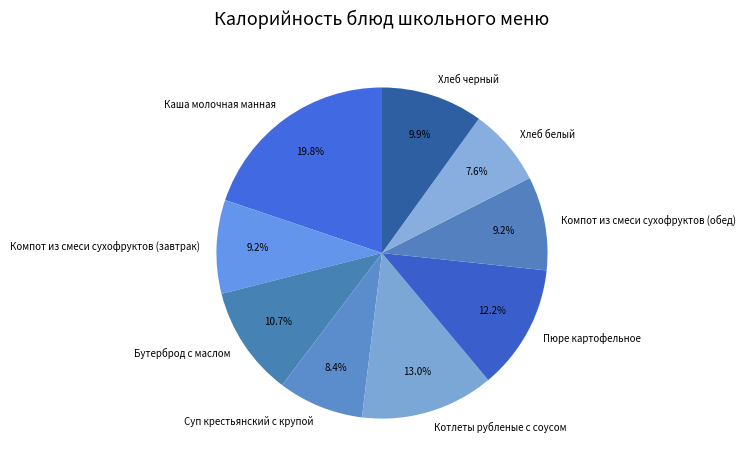

Combined, do Хлеб белый and Пюре картофельное account for over 50%?

No